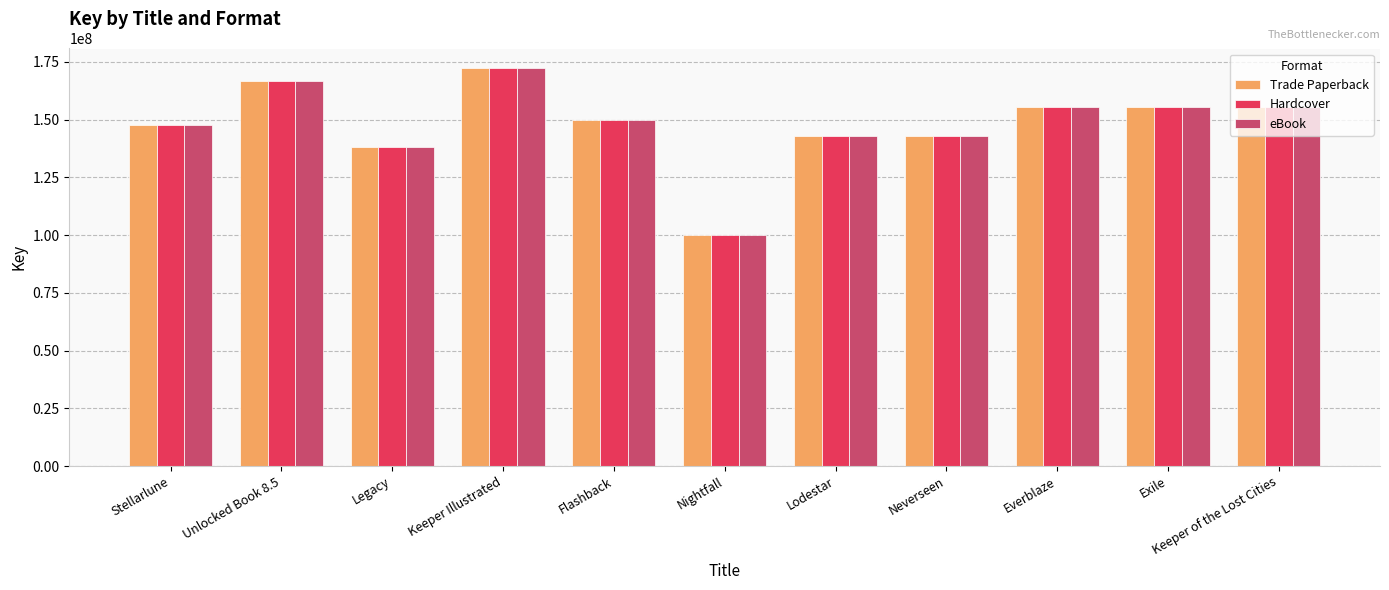

What is the sum of the Hardcover values at Nightfall and Lodestar?

243163659